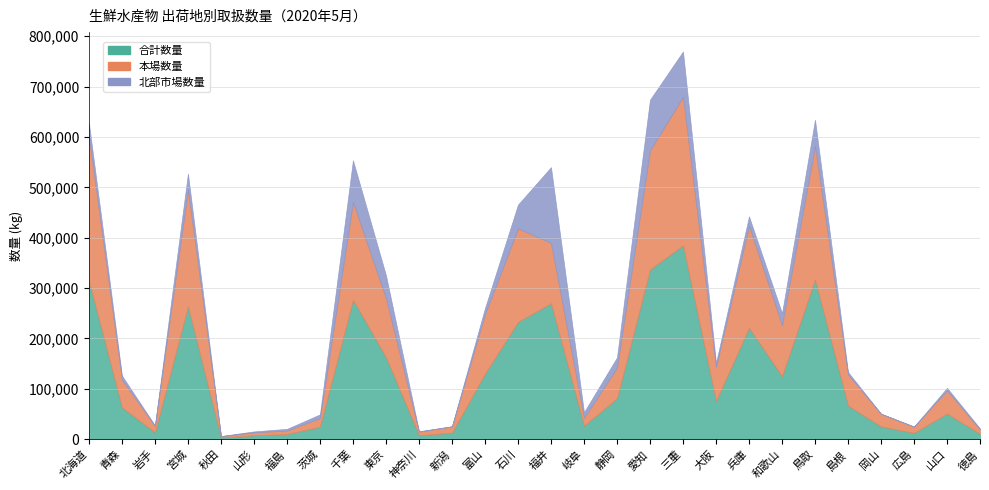

In 北部市場数量, how many points are higher than both neighbors (excluding endpoints)?

6